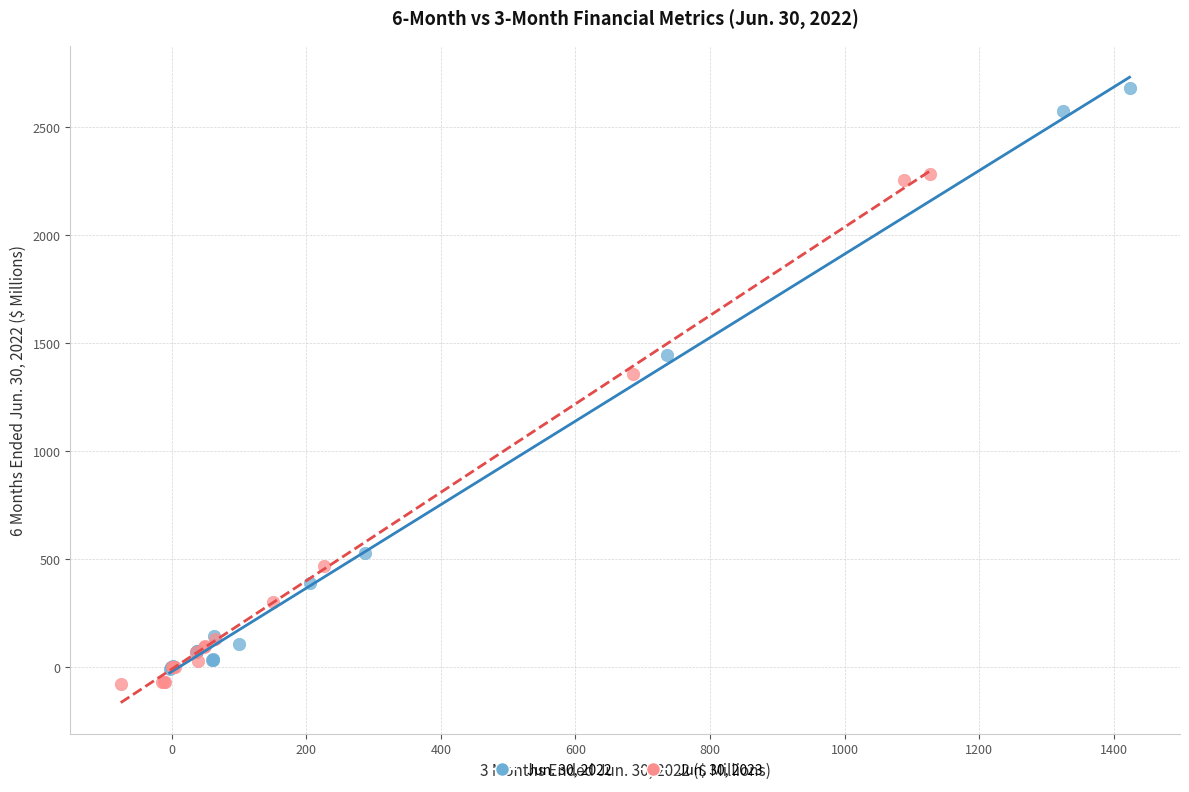

Which series has the largest Y range (max minus min)?

Jun. 30, 2022